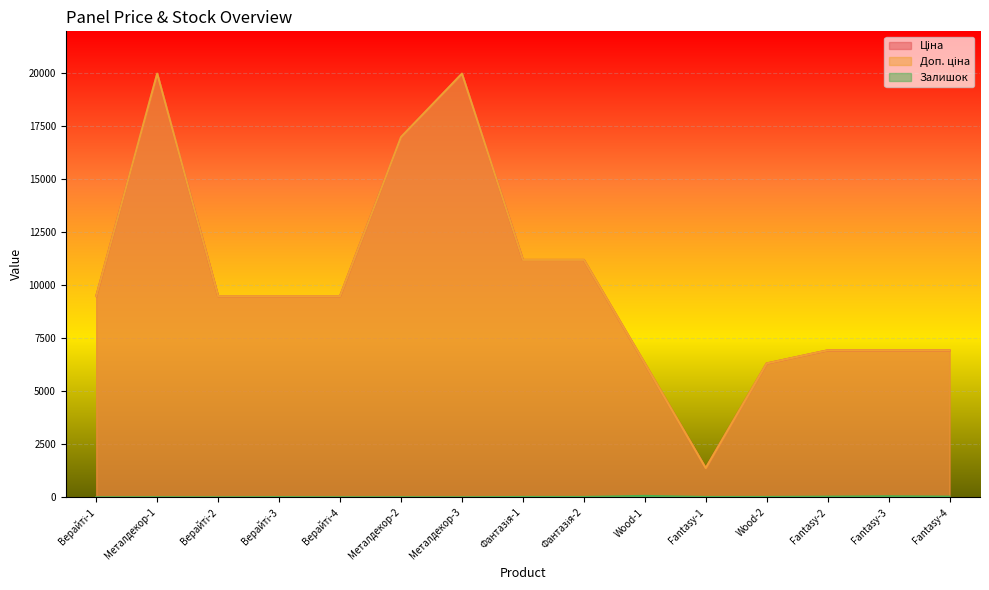

In Доп. ціна, how many points are higher than both neighbors (excluding endpoints)?

2